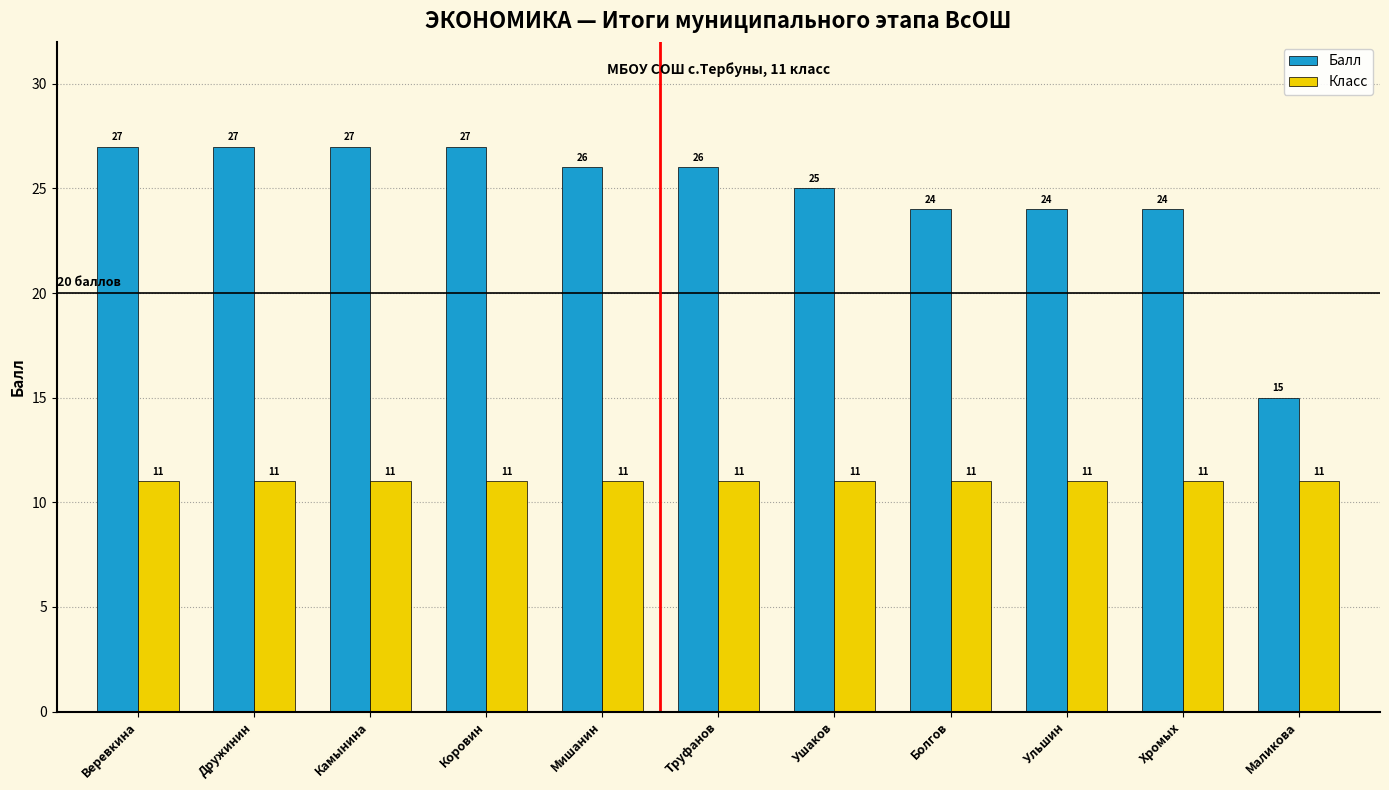

What position from the right is Ульшин?

3